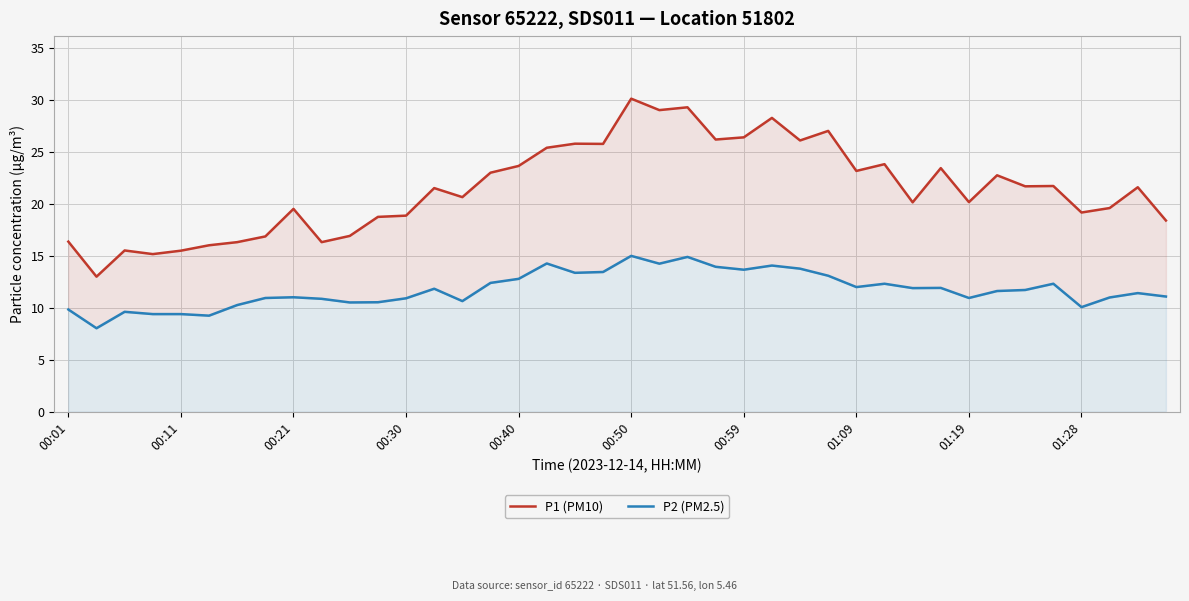

What is the lowest value of the P1 (PM10) series?

13.0